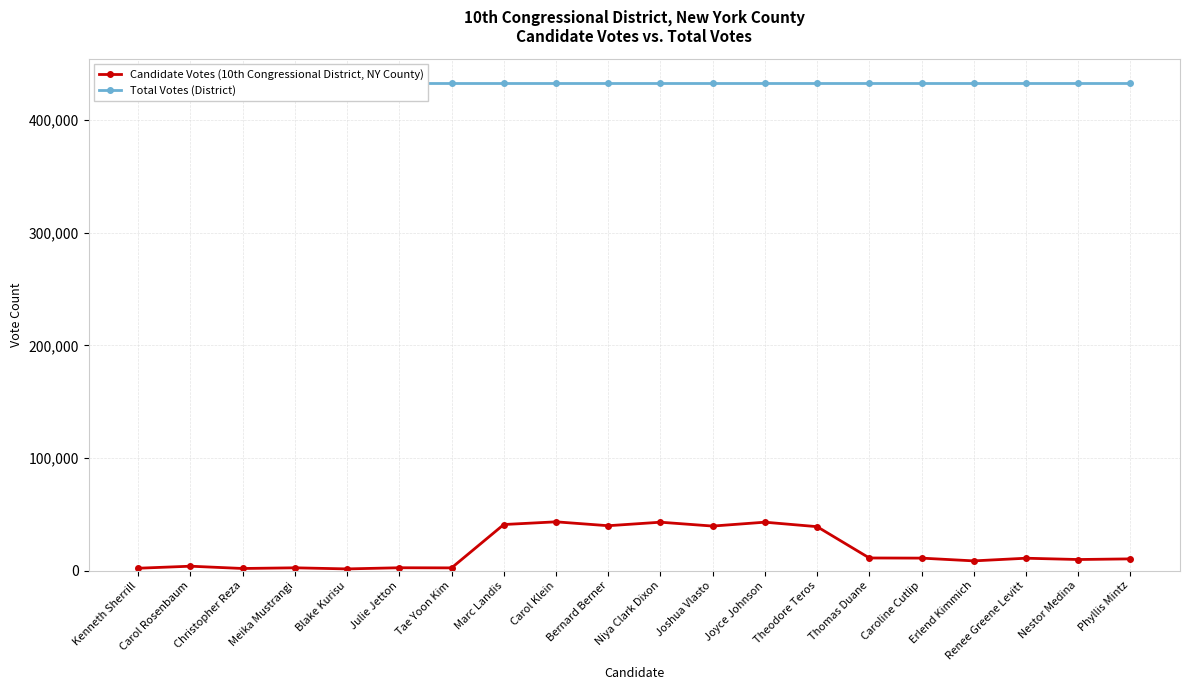

True or false: Candidate Votes (10th Congressional District, NY County) and Total Votes (District) intersect in this chart.

False